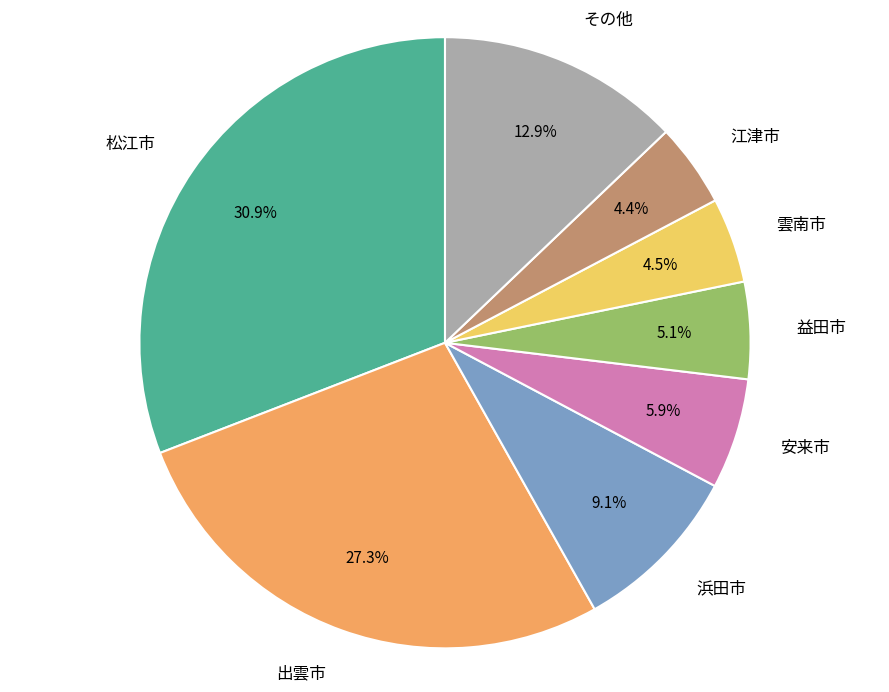

Is there any slice that represents more than half of the pie?

No